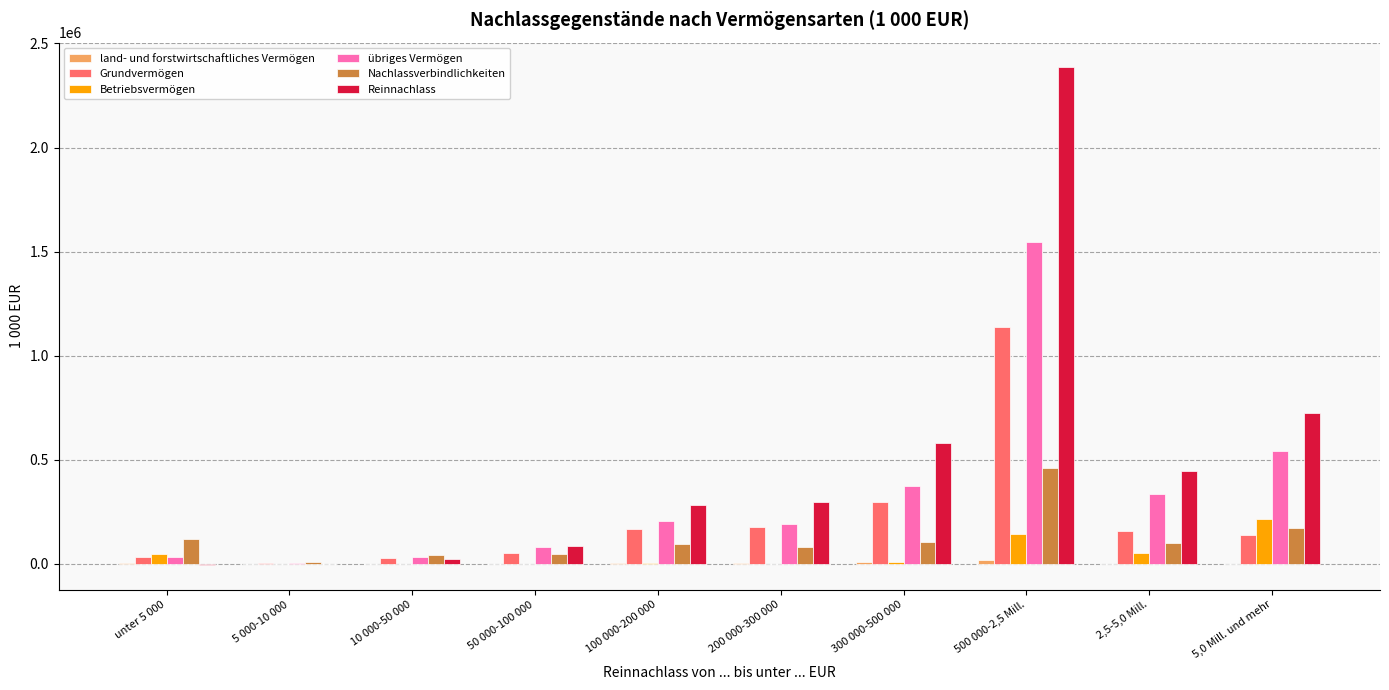

At which label is übriges Vermögen closest to 773591?

5,0 Mill. und mehr